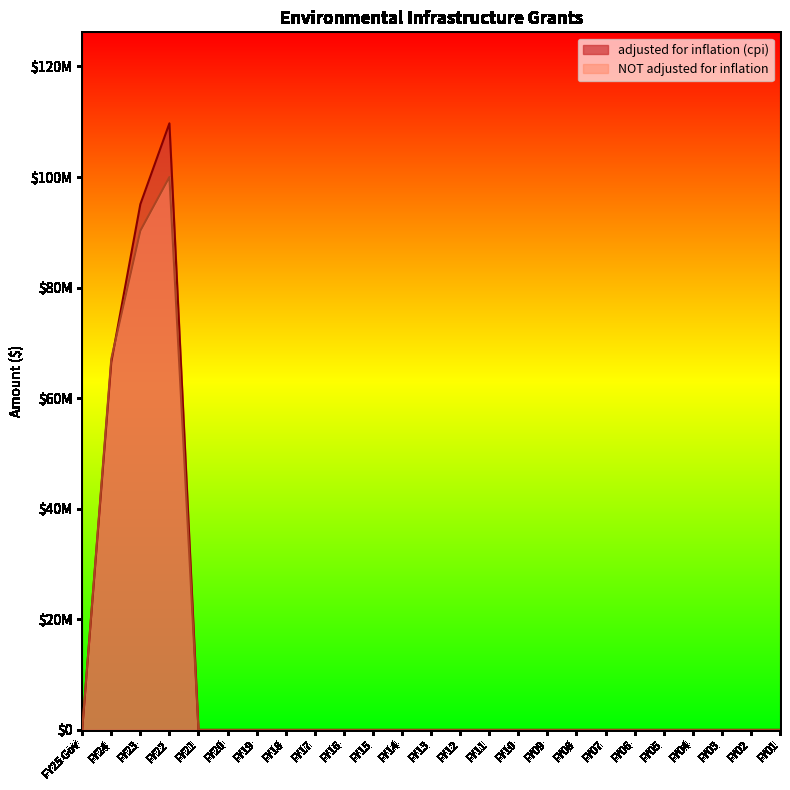

What position from the left is FY14?

12